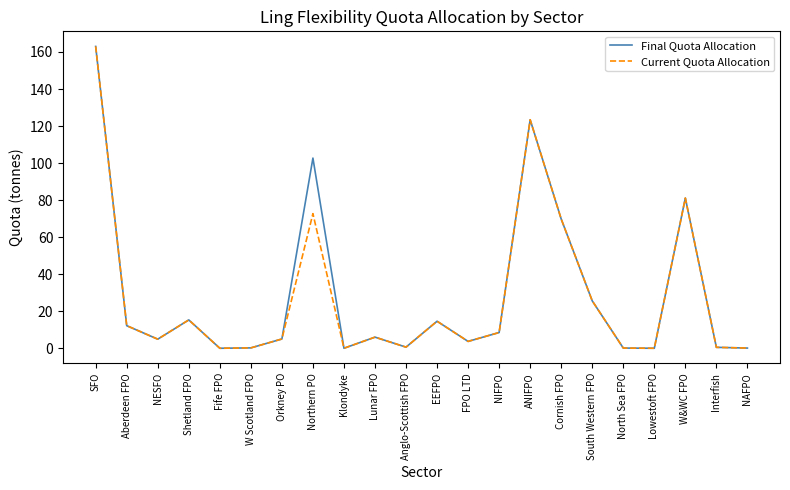

Which series changed the most between SFO and Northern PO?

Current Quota Allocation